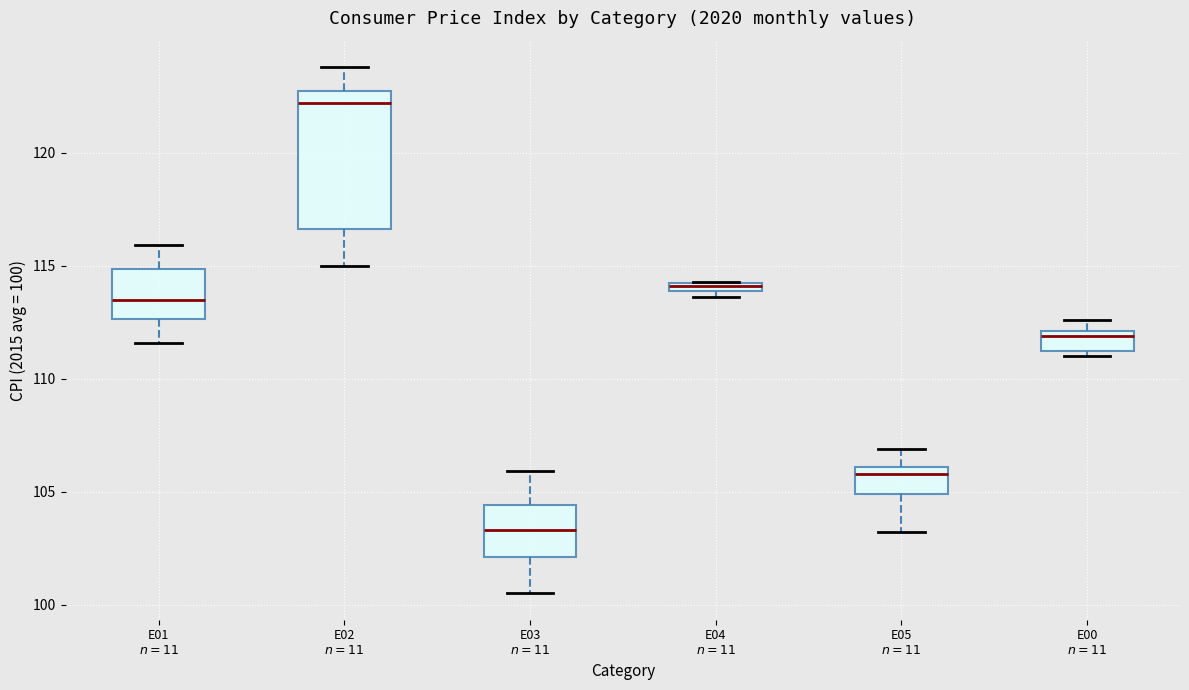

Comparing the boxes themselves (not the whiskers), which one is the tallest?

E02 $n=11$